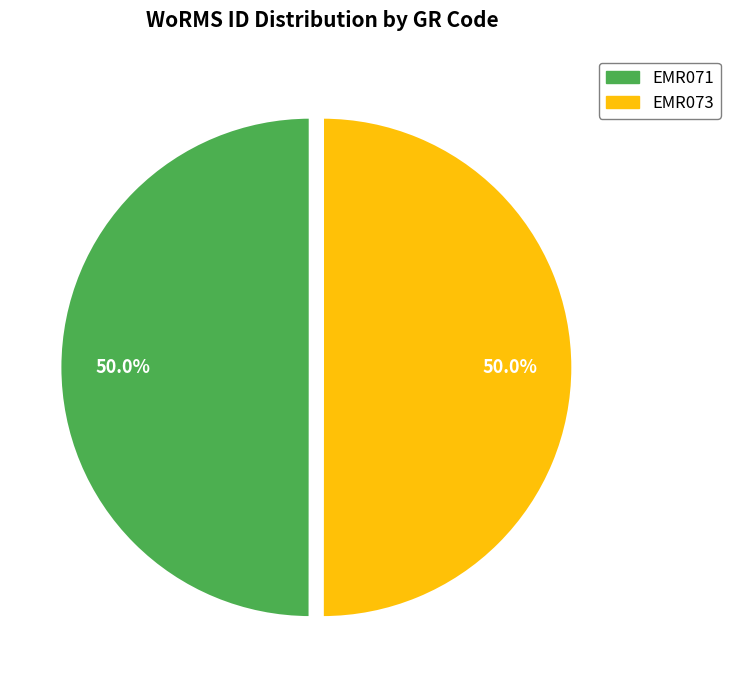

How many slices are in this pie chart?

2